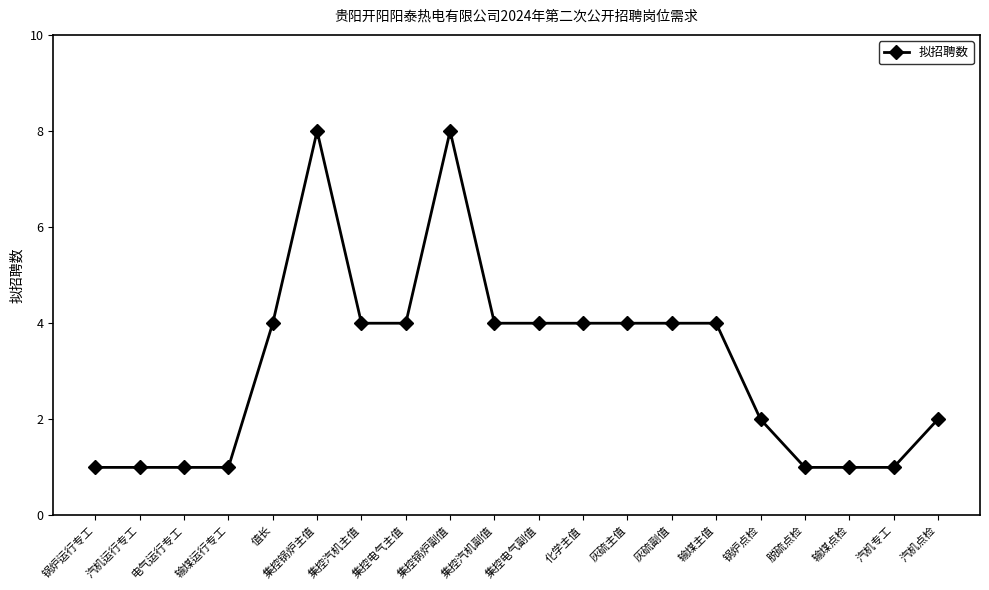

Which has a higher value, 化学主值 or 汽机专工?

化学主值